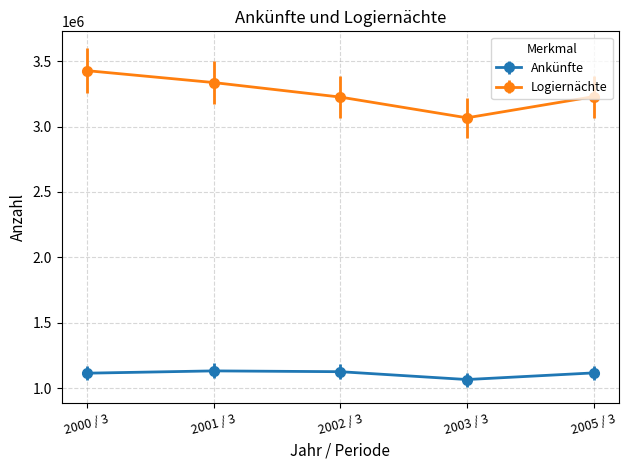

What are all the series names shown in the legend?

Ankünfte, Logiernächte